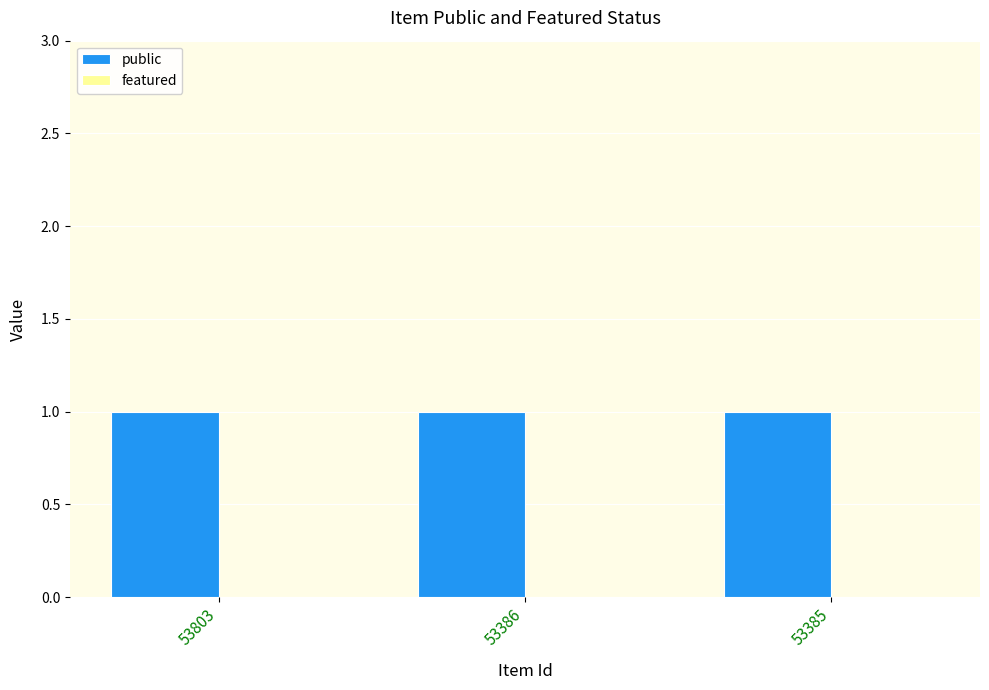

At which category is the sum across all series the highest?

53803